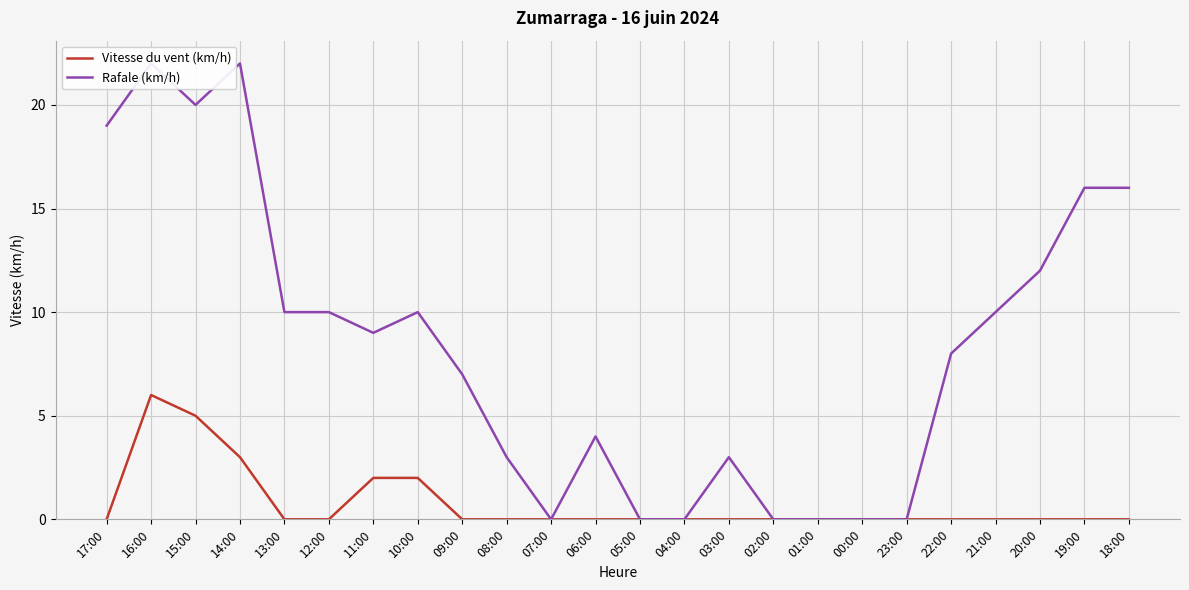

Rank the series by their average value, from highest to lowest.

Rafale (km/h), Vitesse du vent (km/h)